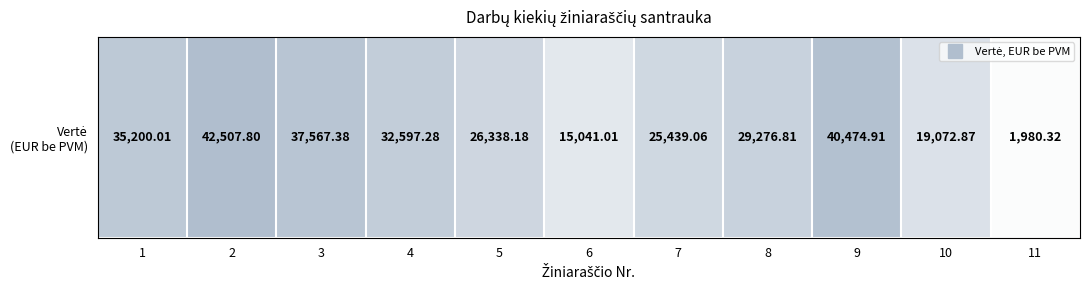

Is it true that the value at 4 is 56733.5?

False